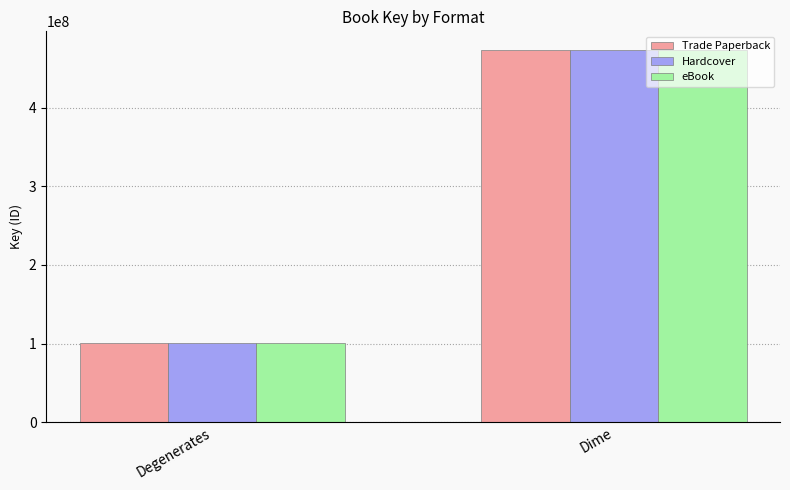

True or false: Trade Paperback has a value of 65387761 at Degenerates.

False